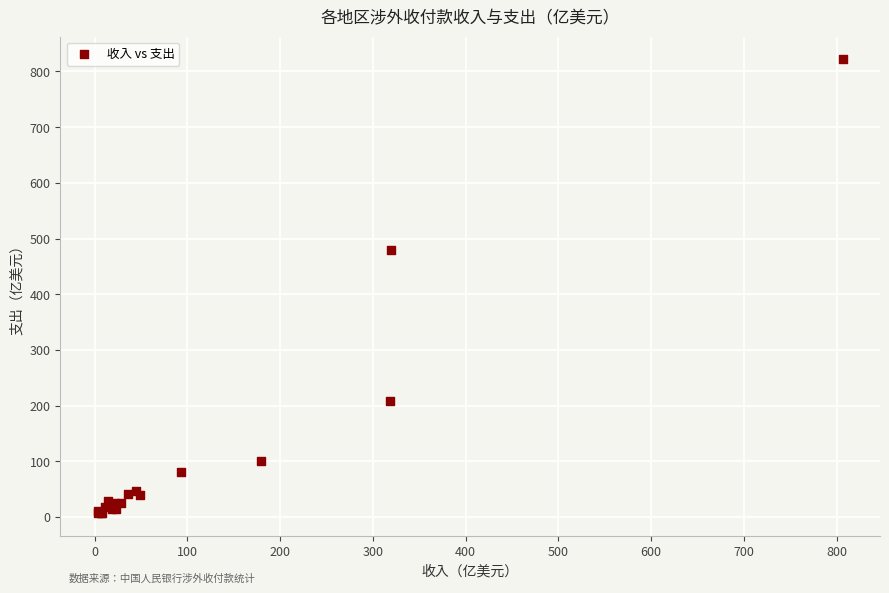

What Y value in the scatter plot is closest to 414?

479.9